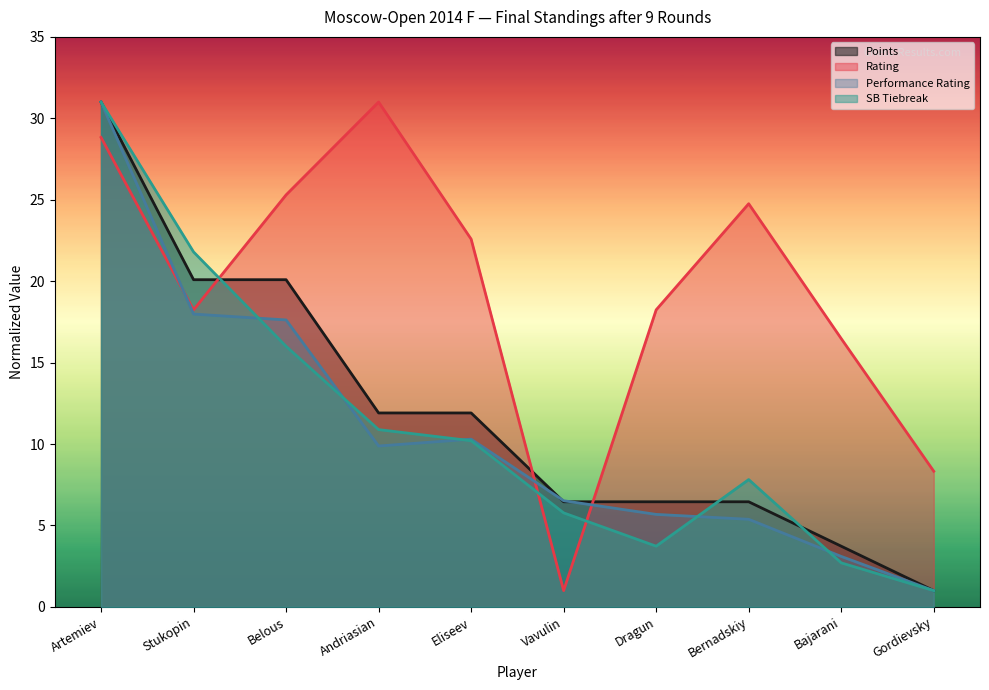

At how many categories does at least one series exceed 1?

10